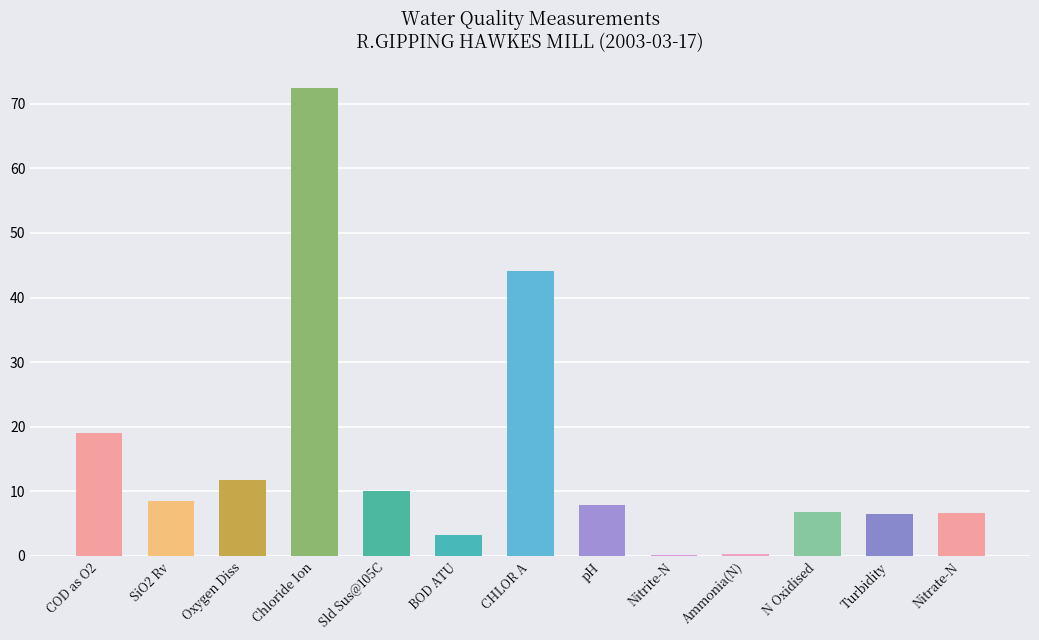

What is the sum of all values?

197.3